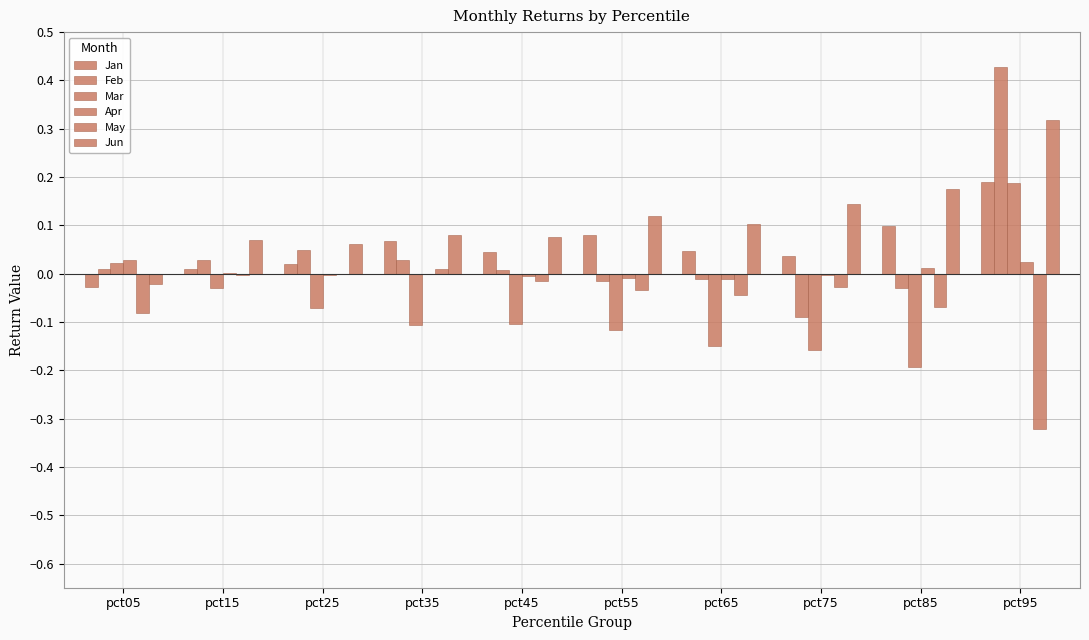

How many distinct data groups are displayed?

6